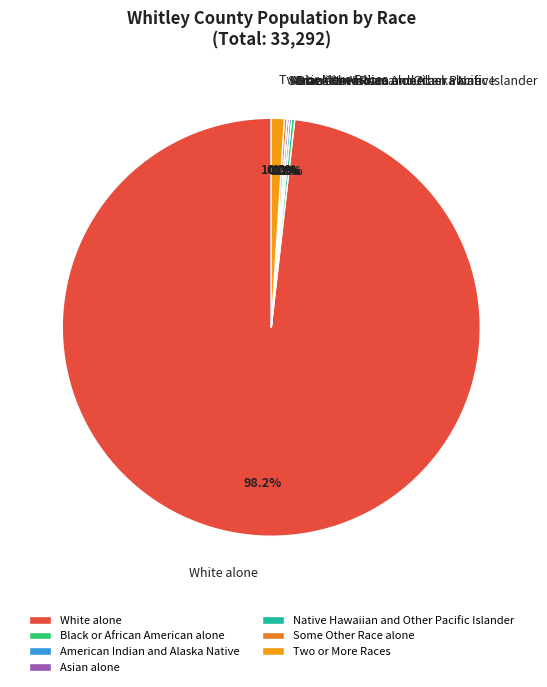

What is the change in value from Black or African American alone to Native Hawaiian and Other Pacific Islander?

-13